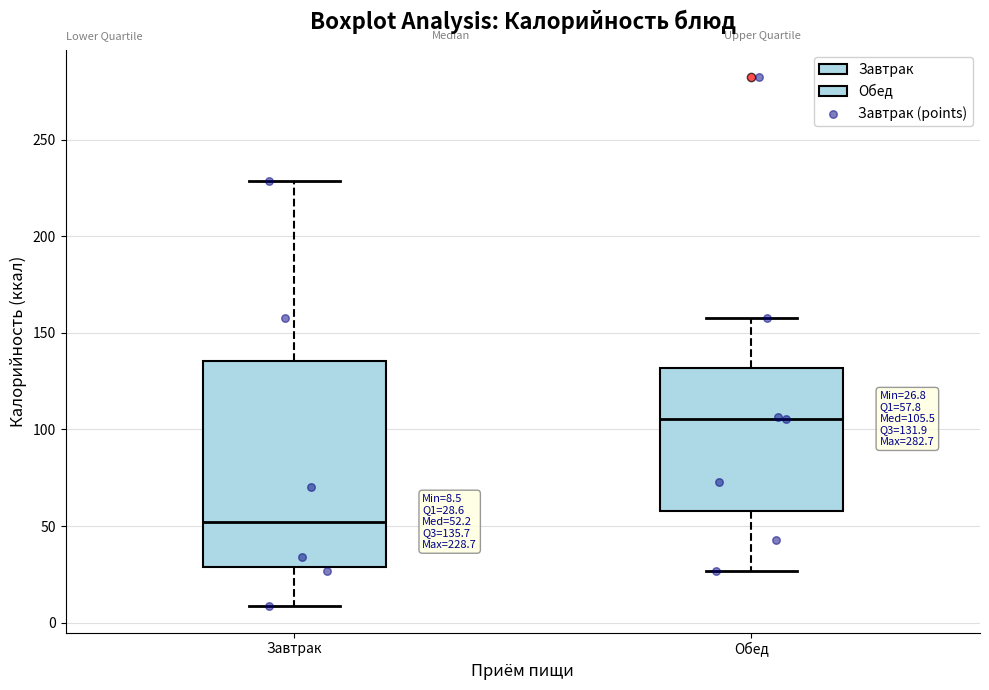

Which box's median line is the highest?

Обед